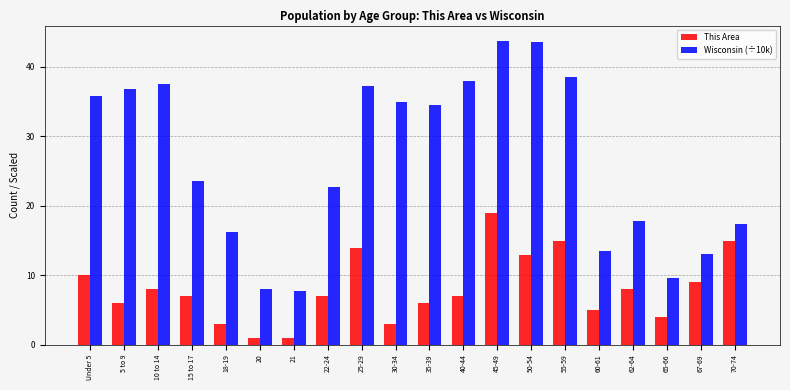

What is the value of the Wisconsin (÷10k) bar at the 13th from the left?

43.8